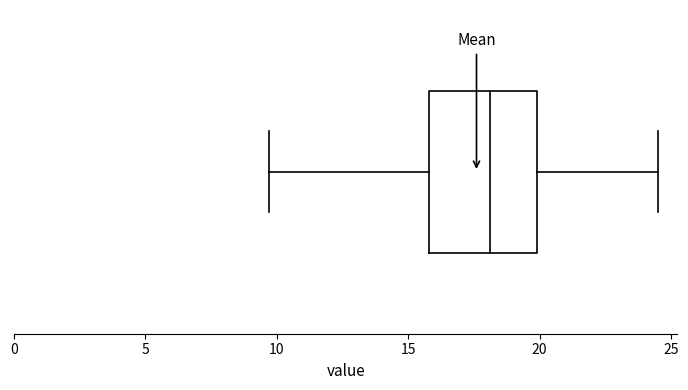

Transcribe this box plot: give where the median line is, the range the box spans, and where the two whiskers end, as read against the x-axis. The values are not printed on the chart, so give them approximately, as read against the axis.

median 18.0, box 16.0 to 20.0, whiskers 9.5 to 24.5